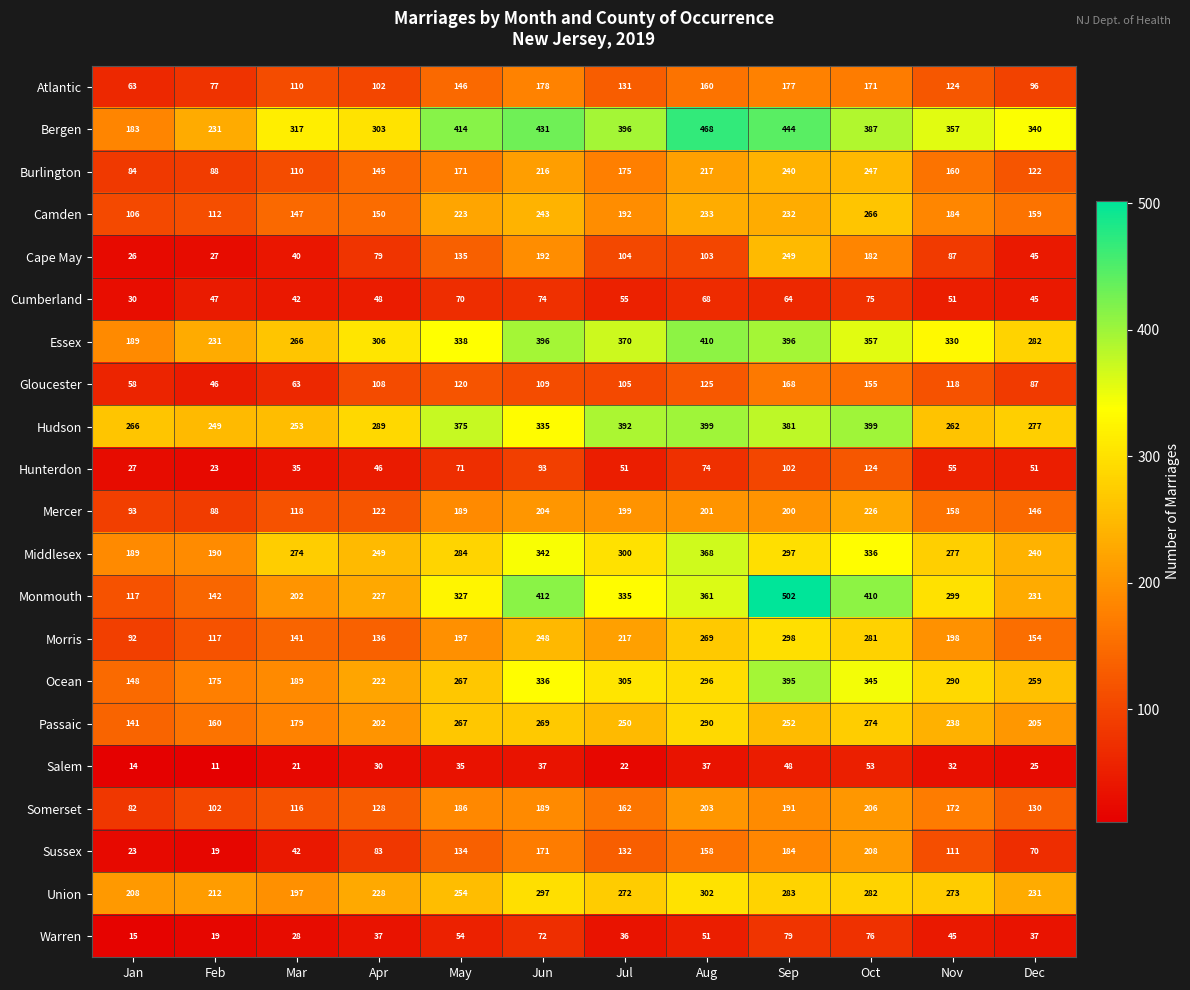

What is the total value across all series at Jan?

2154